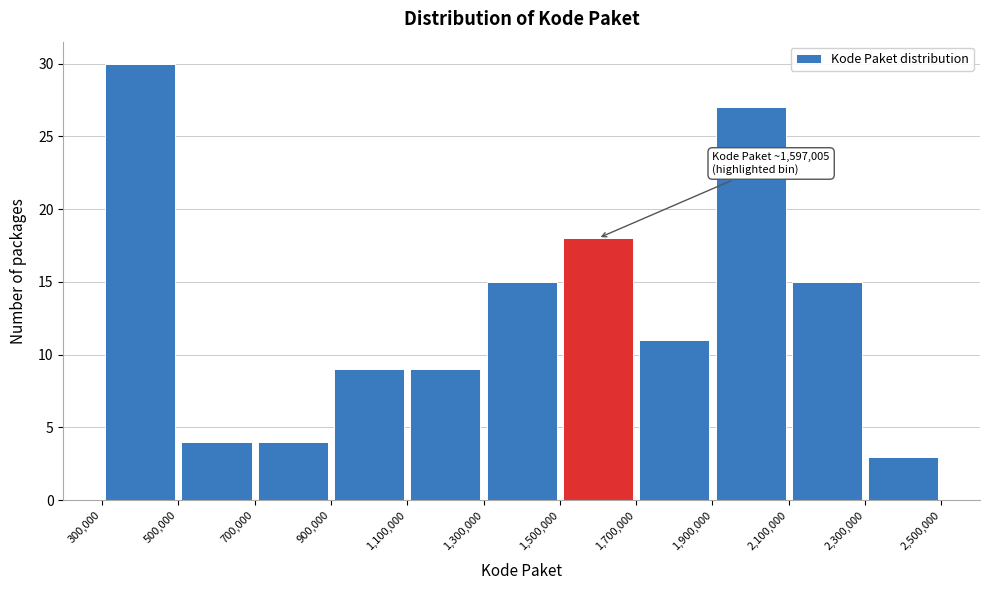

Which range on the x-axis has the tallest bar?

300,000 to 500,000